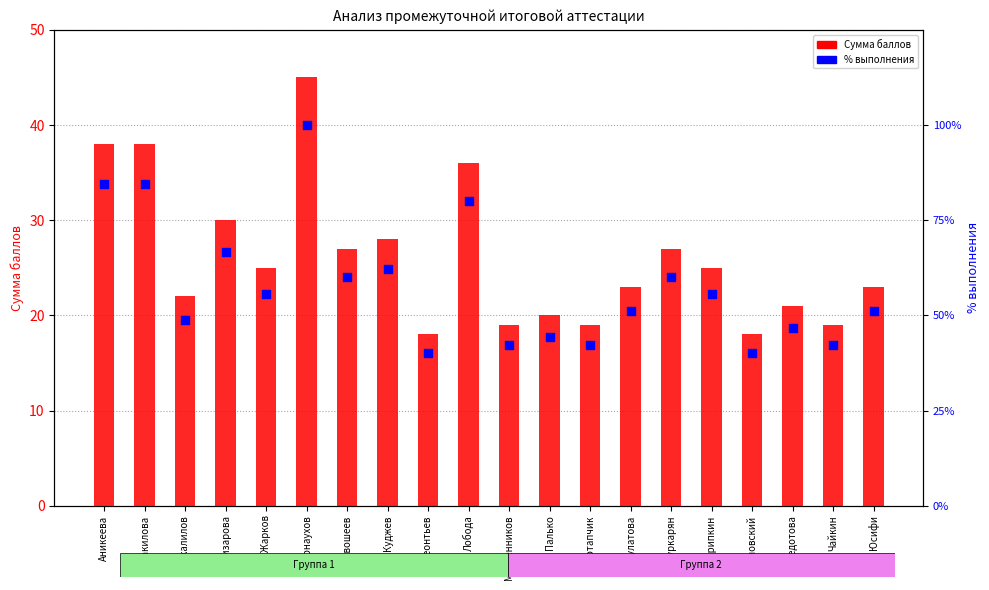

Which series reaches the maximum Y coordinate?

Сумма баллов